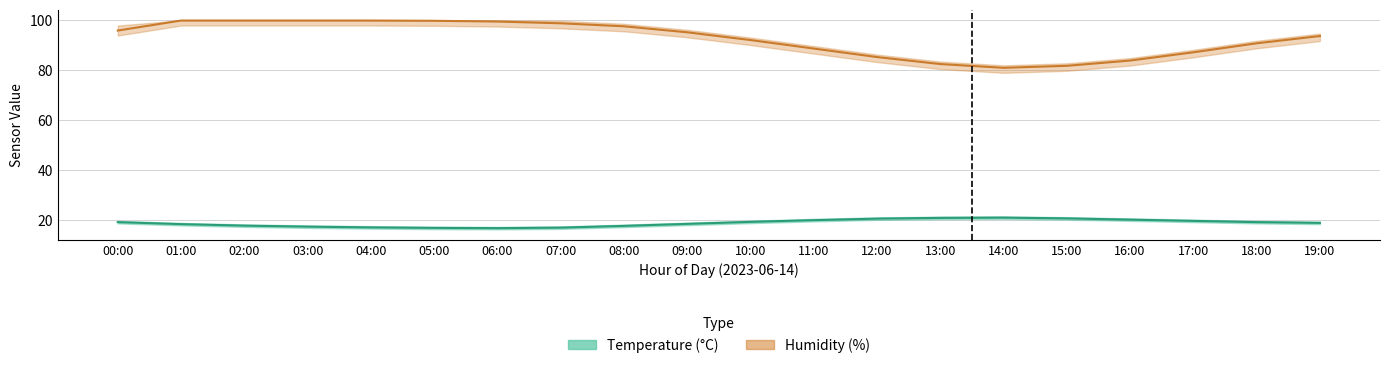

At 04:00, list the series in order from smallest to largest.

temperature, humidity